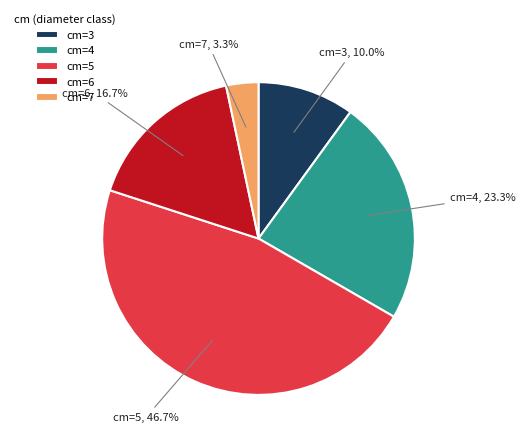

Is there a majority slice in this chart?

No